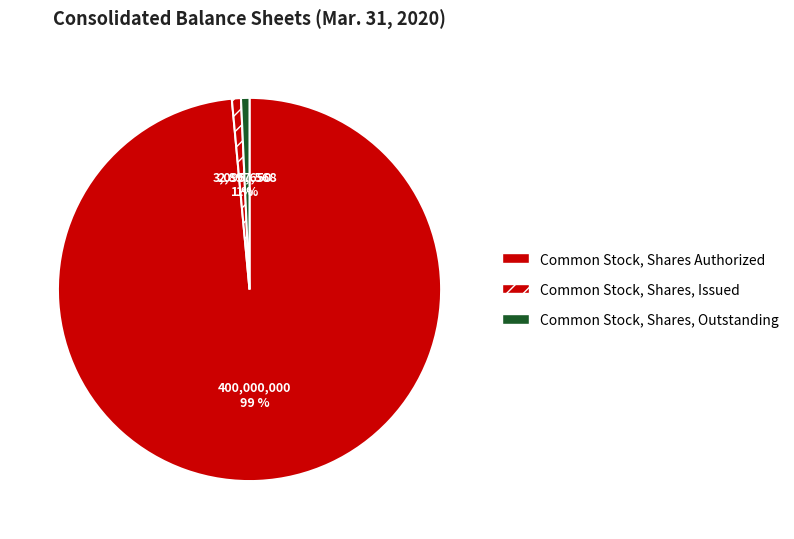

Is it true that Common Stock, Shares, Outstanding is 11% of the pie?

False